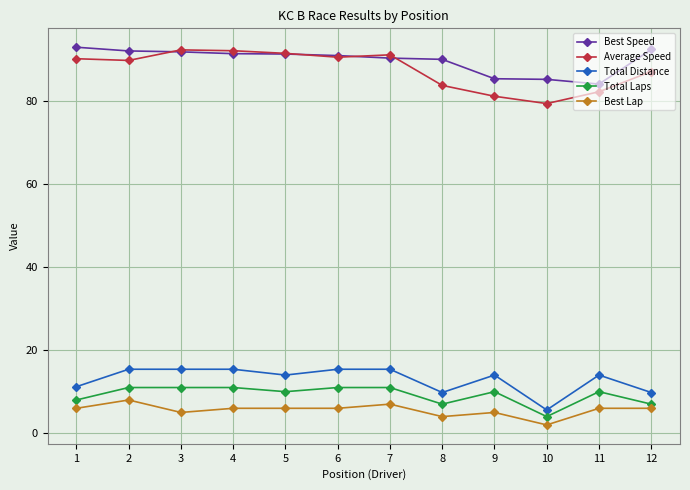

True or false: Total Distance has a value of 14.0 at 9.

True